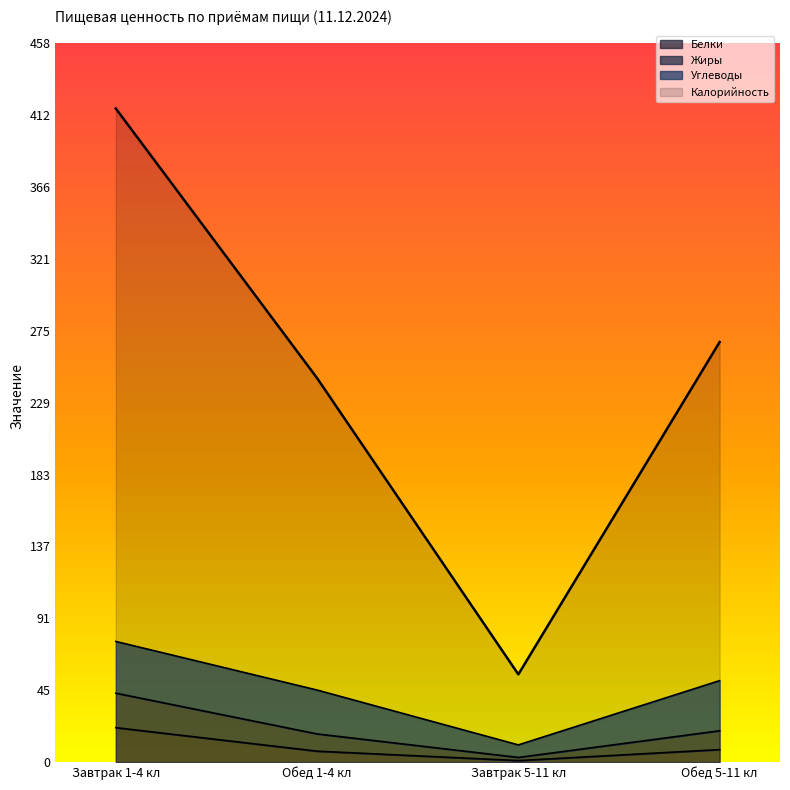

At how many categories does at least one series exceed 252?

2